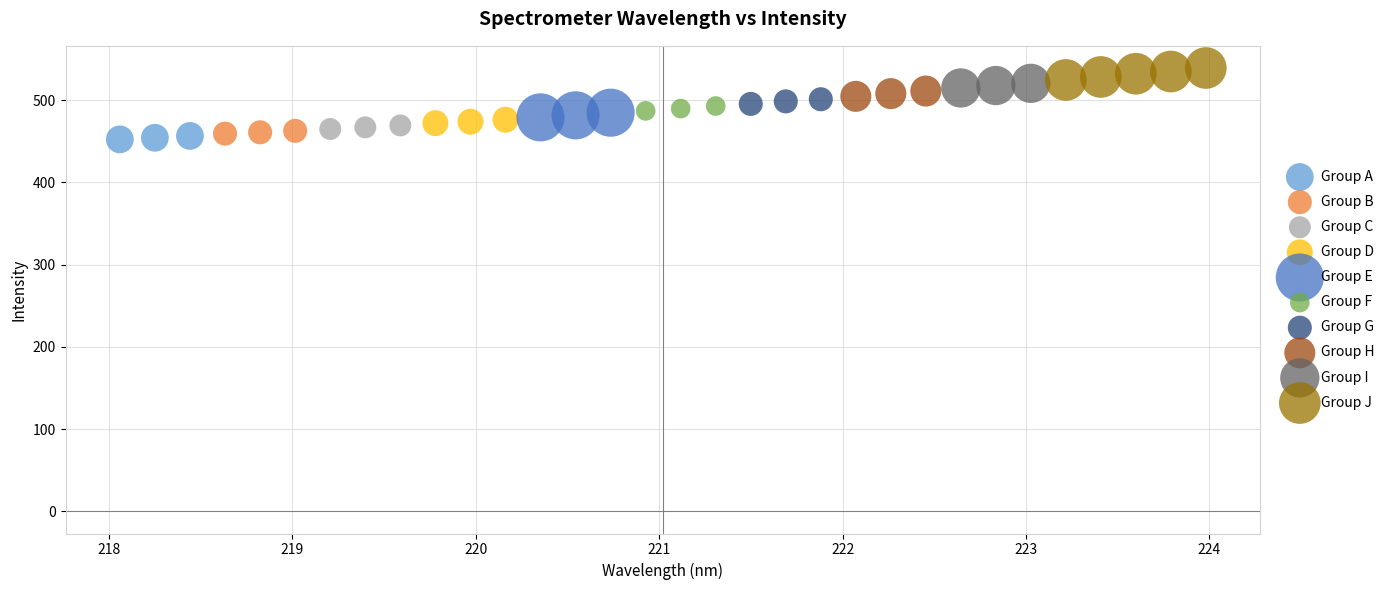

What are all the series names shown in the legend?

Group A, Group B, Group C, Group D, Group E, Group F, Group G, Group H, Group I, Group J